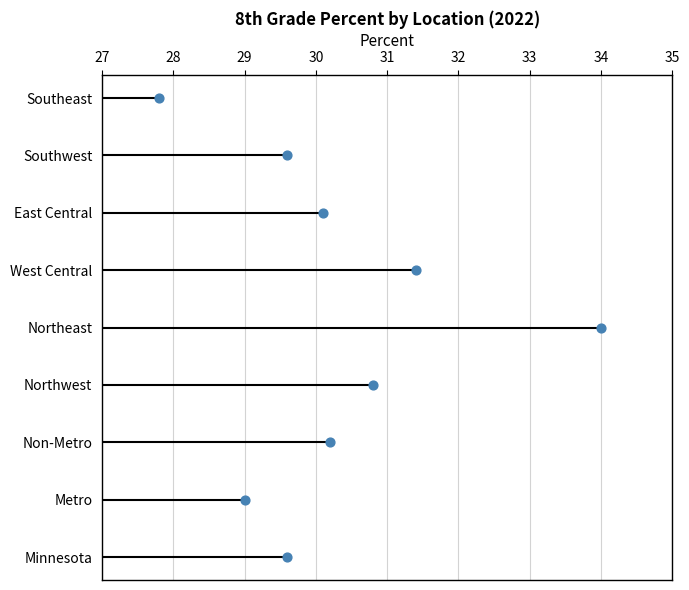

Between 35 and 27, which is larger?

35